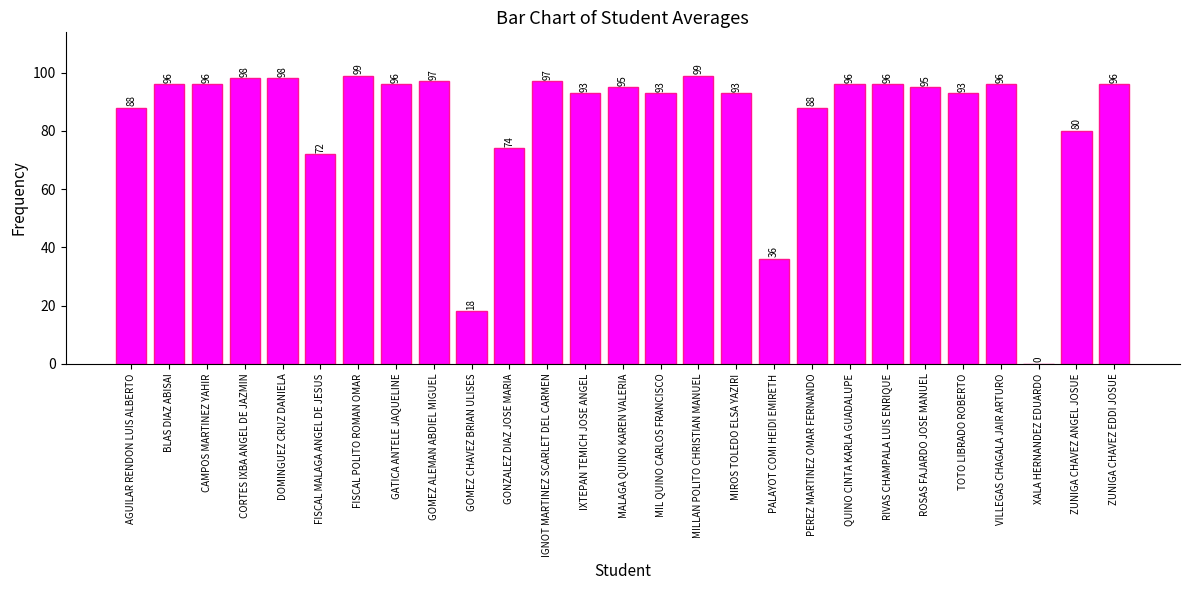

At which label is the value closest to 49?

PALAYOT COMI HEIDI EMIRETH